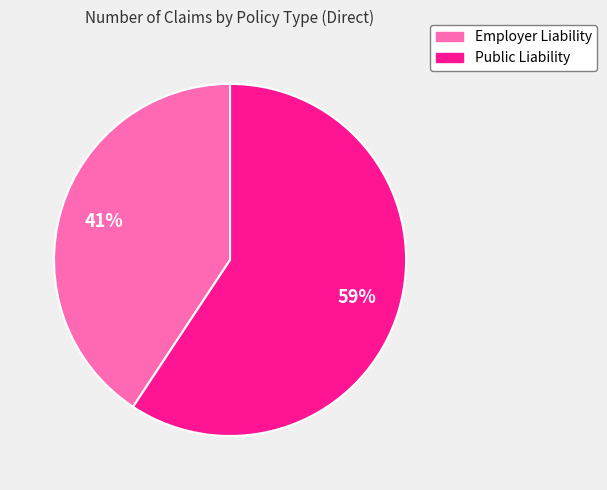

What is the majority slice?

Public Liability